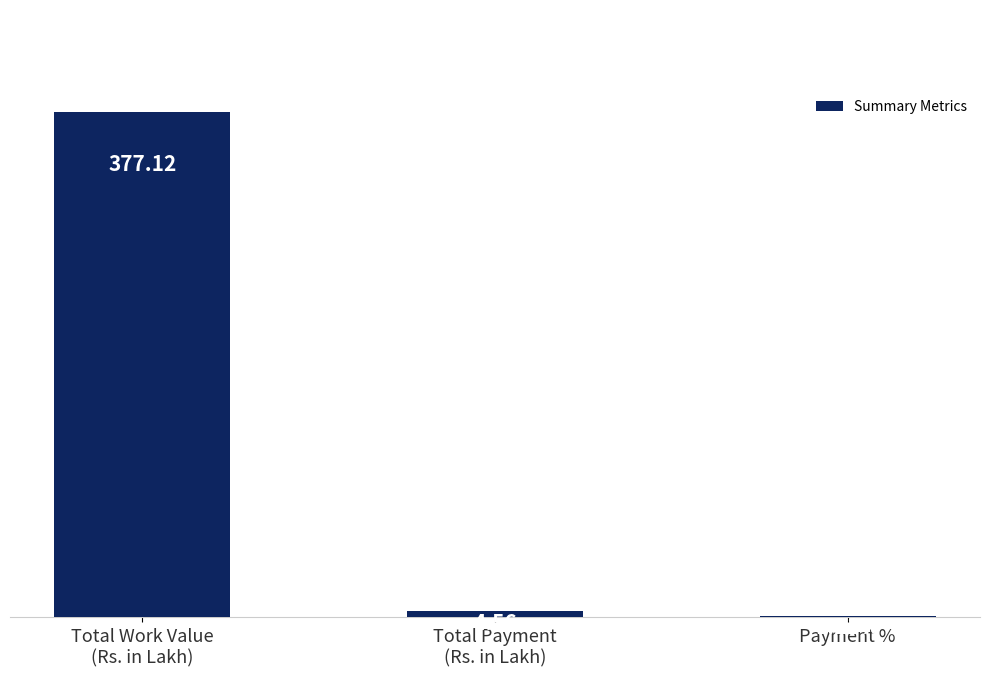

Does the chart contain any negative values?

No